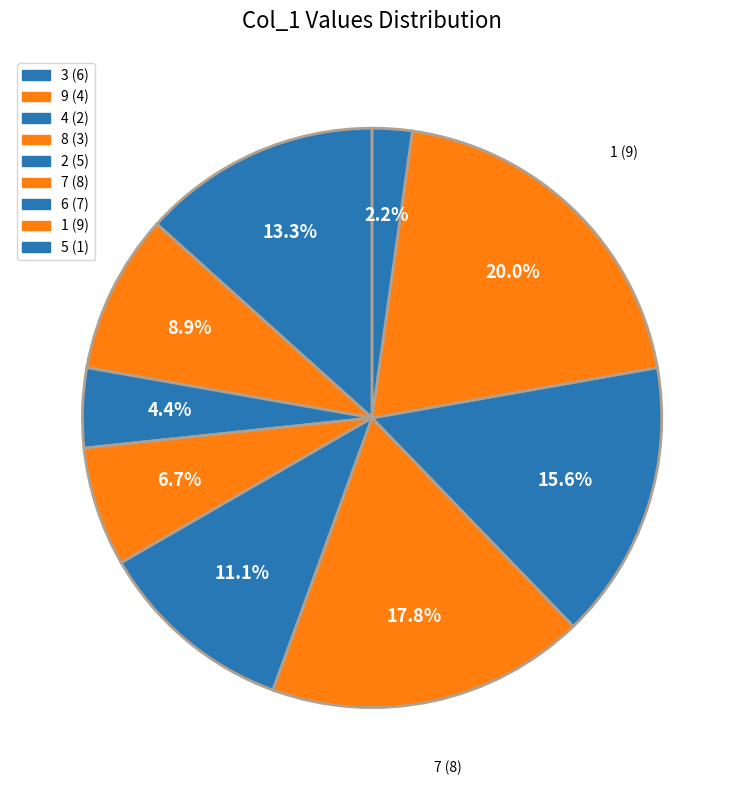

What portion of the pie excludes 8?

82.2%